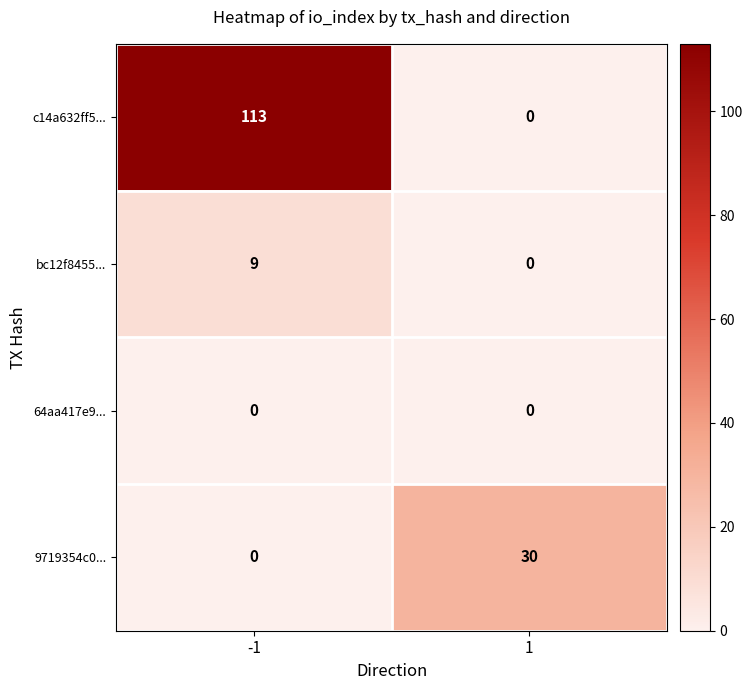

What is the greatest value displayed?

113